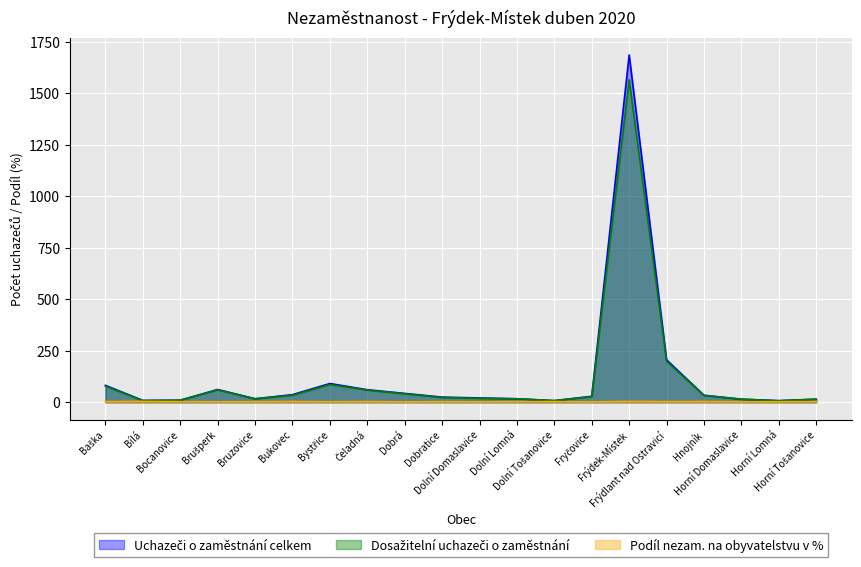

Reading left to right, transcribe all the data shown in this chart.

Uchazeči o zaměstnání celkem: 82.0	9.0	10.0	62.0	17.0	37.0	91.0	61.0	43.0	25.0	21.0	17.0	8.0	29.0	1686.0	206.0	34.0	15.0	8.0	15.0
Dosažitelní uchazeči o zaměstnání: 78.0	8.0	10.0	60.0	17.0	34.0	86.0	59.0	41.0	23.0	19.0	17.0	8.0	27.0	1566.0	199.0	33.0	15.0	7.0	15.0
Podíl nezam. na obyvatelstvu v %: 3.1	4.1	3.1	2.3	2.8	3.7	2.5	3.4	2.1	2.8	2.1	2.9	3.4	1.7	4.3	3.2	3.6	2.5	2.7	3.4